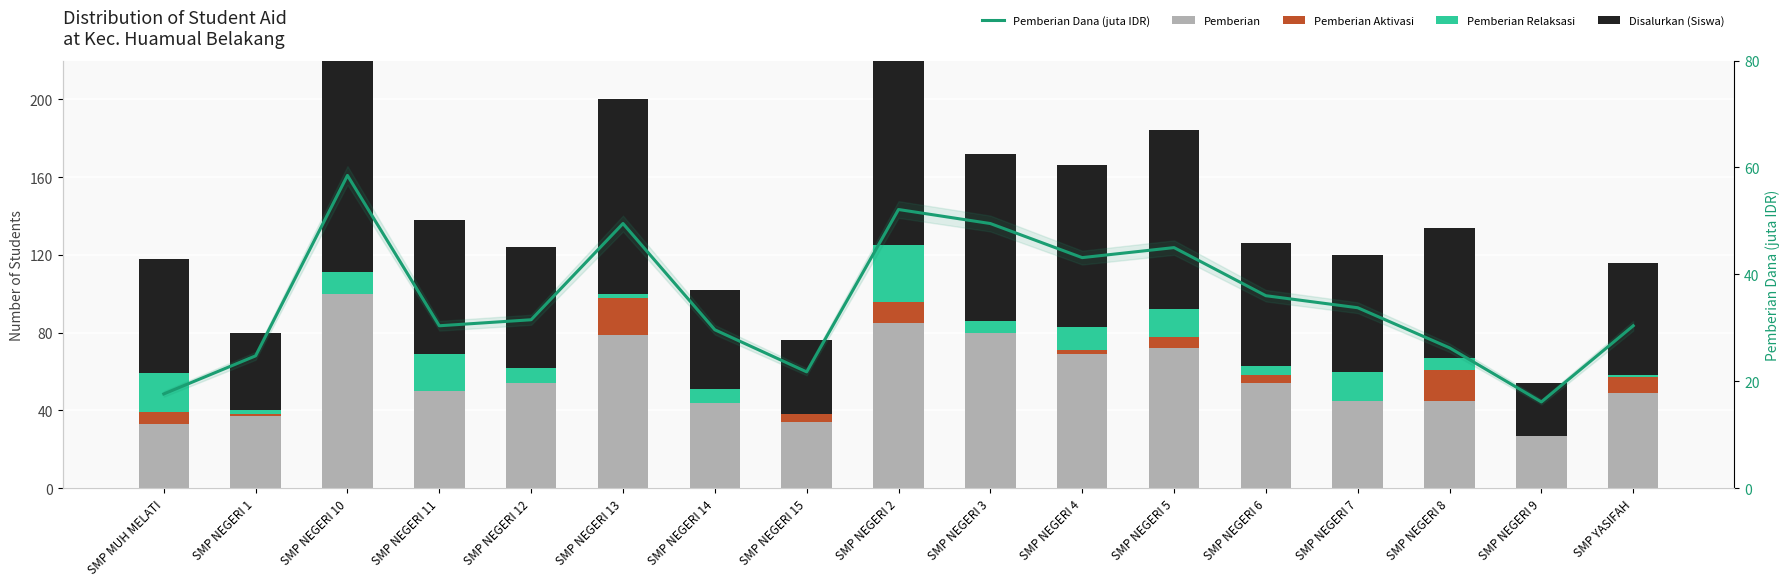

Which series has the widest spread of values?

Disalurkan (Siswa)